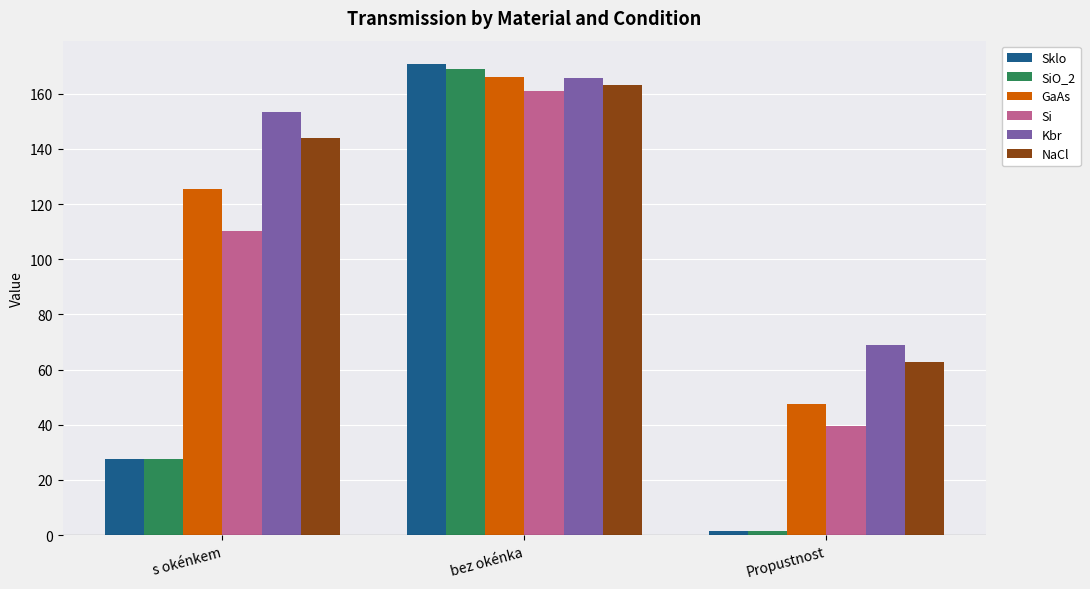

Reading left to right, list all the values displayed in this chart.

Sklo: 27.5	170.7	1.5
SiO_2: 27.5	169.1	1.5
GaAs: 125.5	165.9	47.5
Si: 110.2	160.9	39.4
Kbr: 153.4	165.6	68.8
NaCl: 144.1	163.2	62.6